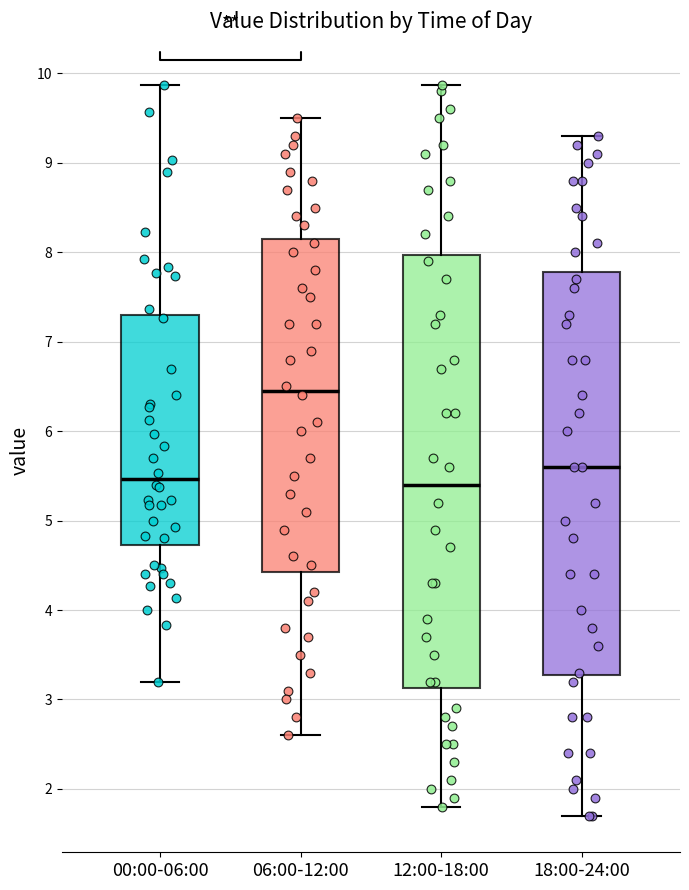

Reading left to right, transcribe this box plot: for each box, give where its median line is, the range the box spans, and where its two whiskers end, as read against the y-axis. The values are not printed on the chart, so give them approximately, as read against the axis.

00:00-06:00: median 5.5, box 4.7 to 7.3, whiskers 3.2 to 9.9
06:00-12:00: median 6.5, box 4.4 to 8.2, whiskers 2.6 to 9.5
12:00-18:00: median 5.4, box 3.1 to 8.0, whiskers 1.8 to 9.9
18:00-24:00: median 5.6, box 3.3 to 7.8, whiskers 1.7 to 9.3